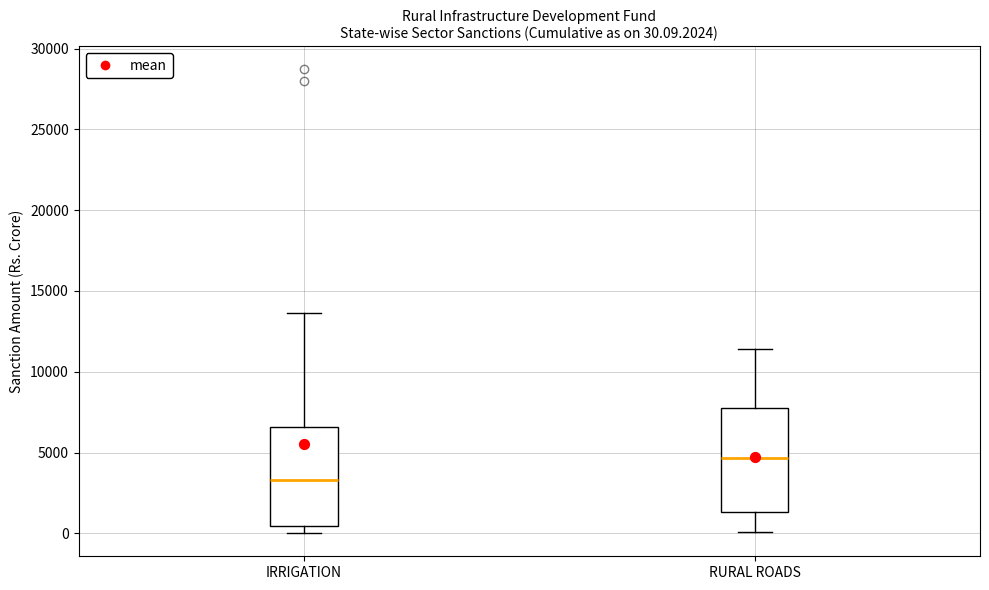

Which box's median line is the lowest?

IRRIGATION